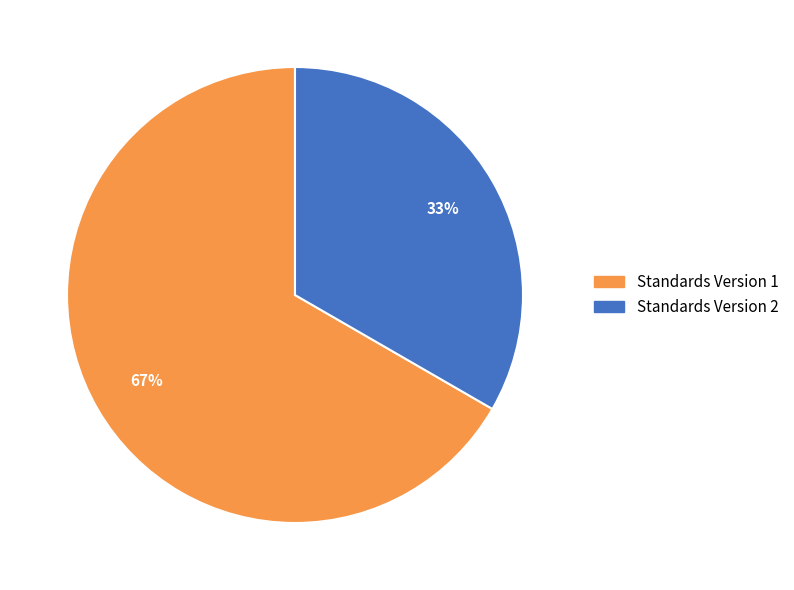

Is there a majority slice in this chart?

Yes